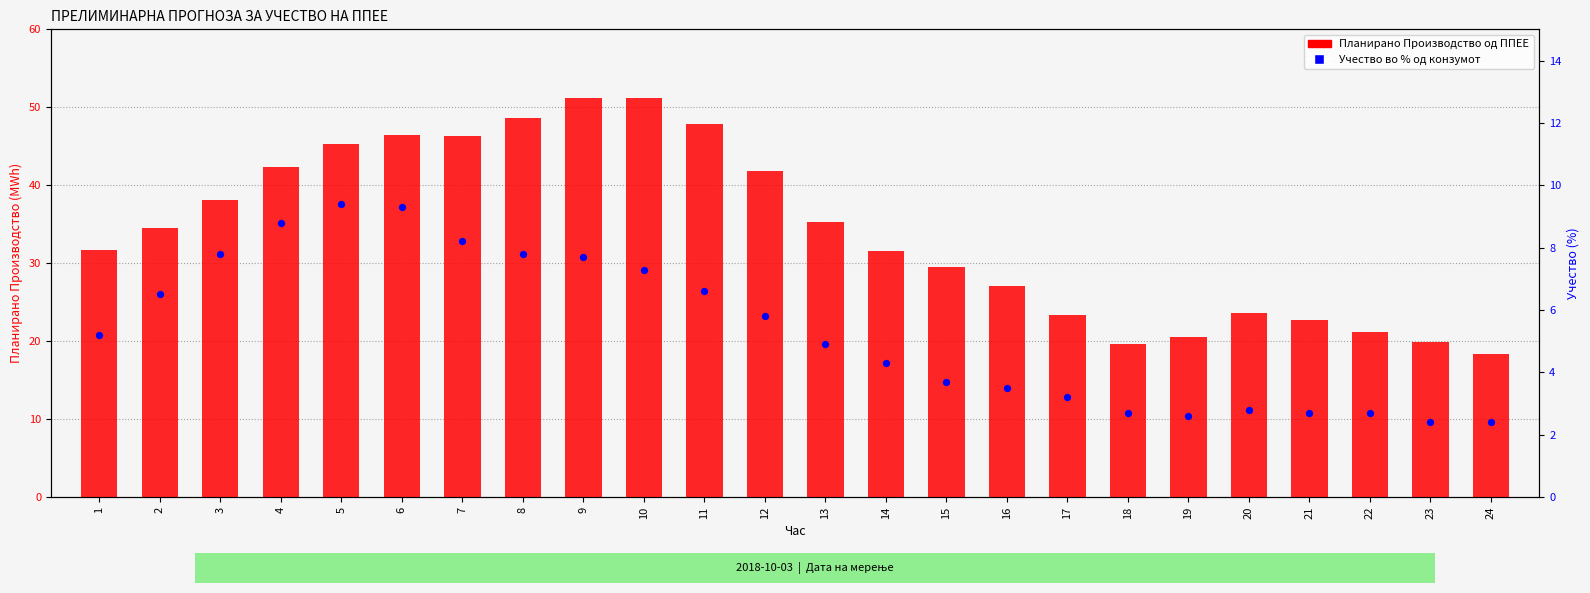

Which series has the largest total across all categories?

Планирано Производство од ППЕЕ